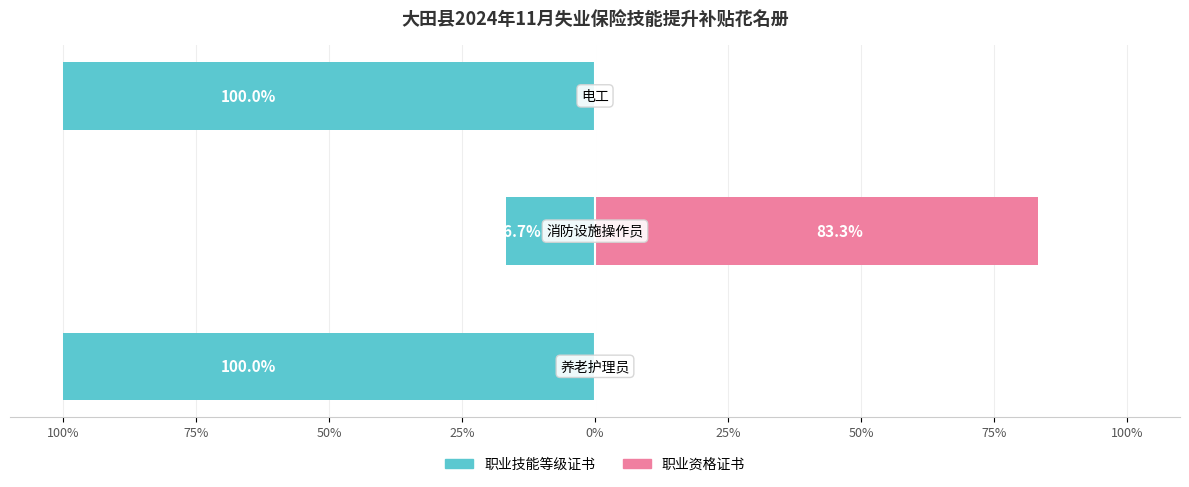

What is the difference between the maximum and minimum values in the 职业技能等级证书 series?

83.3